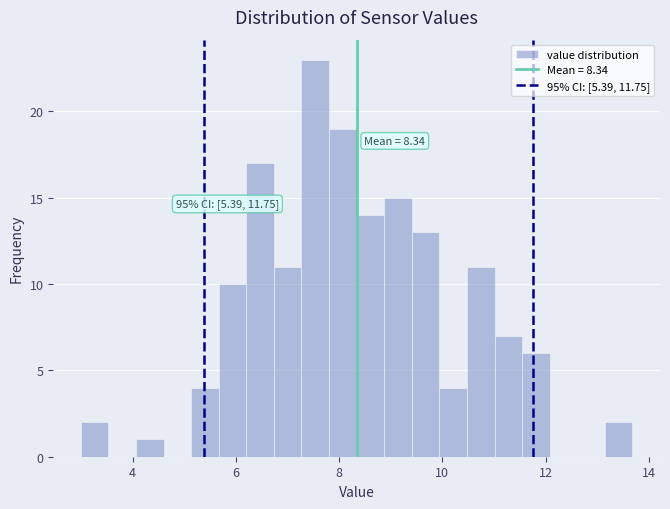

Around what value on the x-axis is the tallest bar? Give the approximate position of its centre, as read against the axis.

7.6